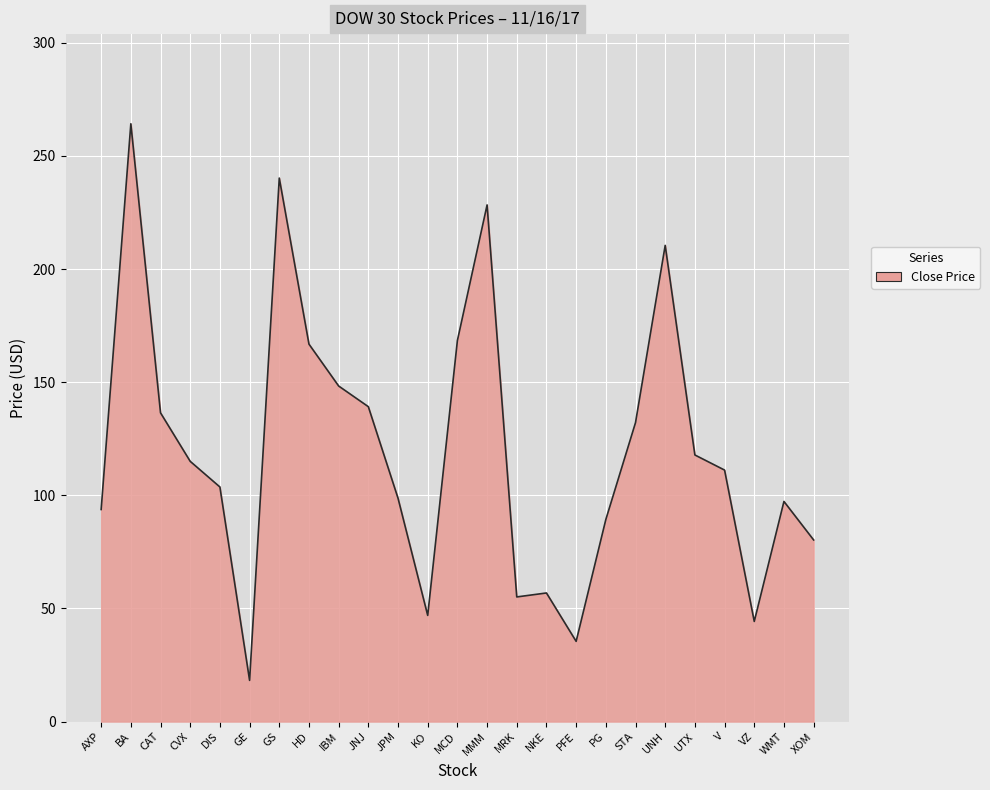

Which has a higher value, PG or MCD?

MCD